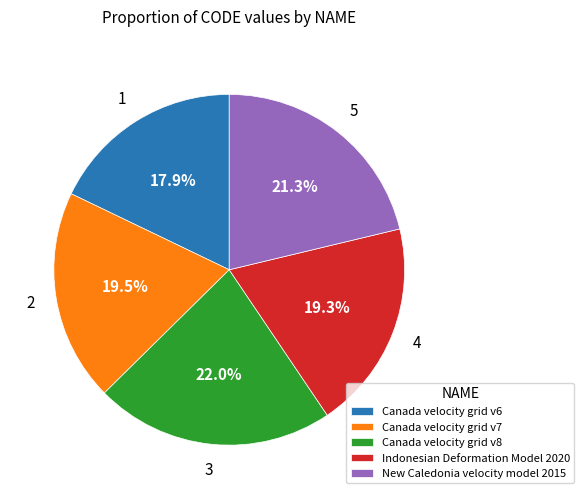

How many slices are in this pie chart?

5